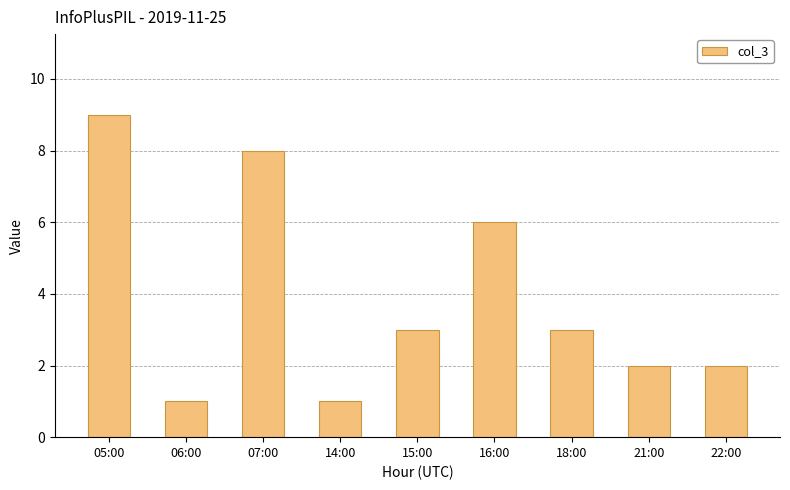

What is the sum of all values?

35